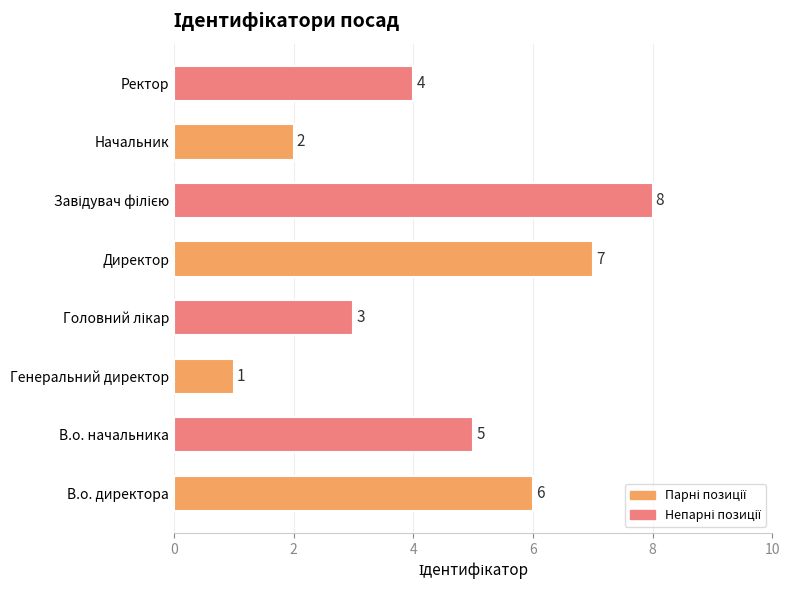

What is the difference between the maximum and minimum values?

7